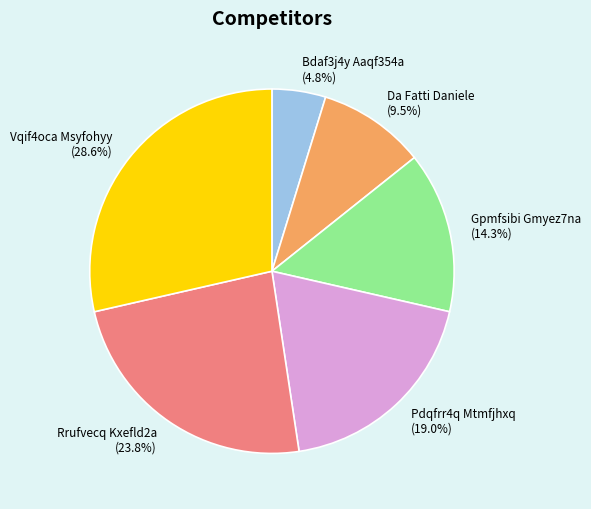

Does Bdaf3j4y Aaqf354a represent more than half of the total?

No